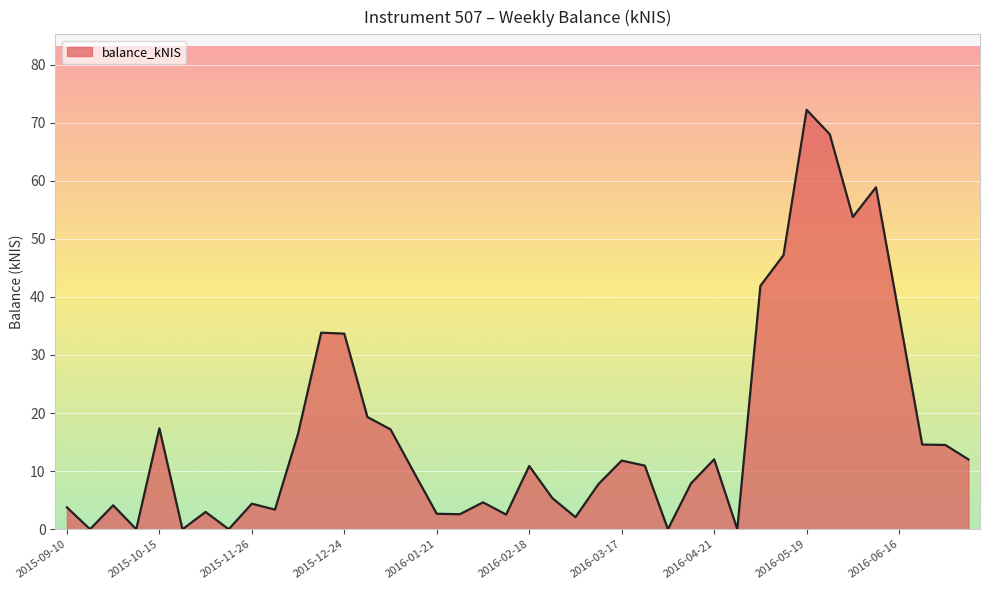

What is the difference between the maximum and minimum values?

72.2